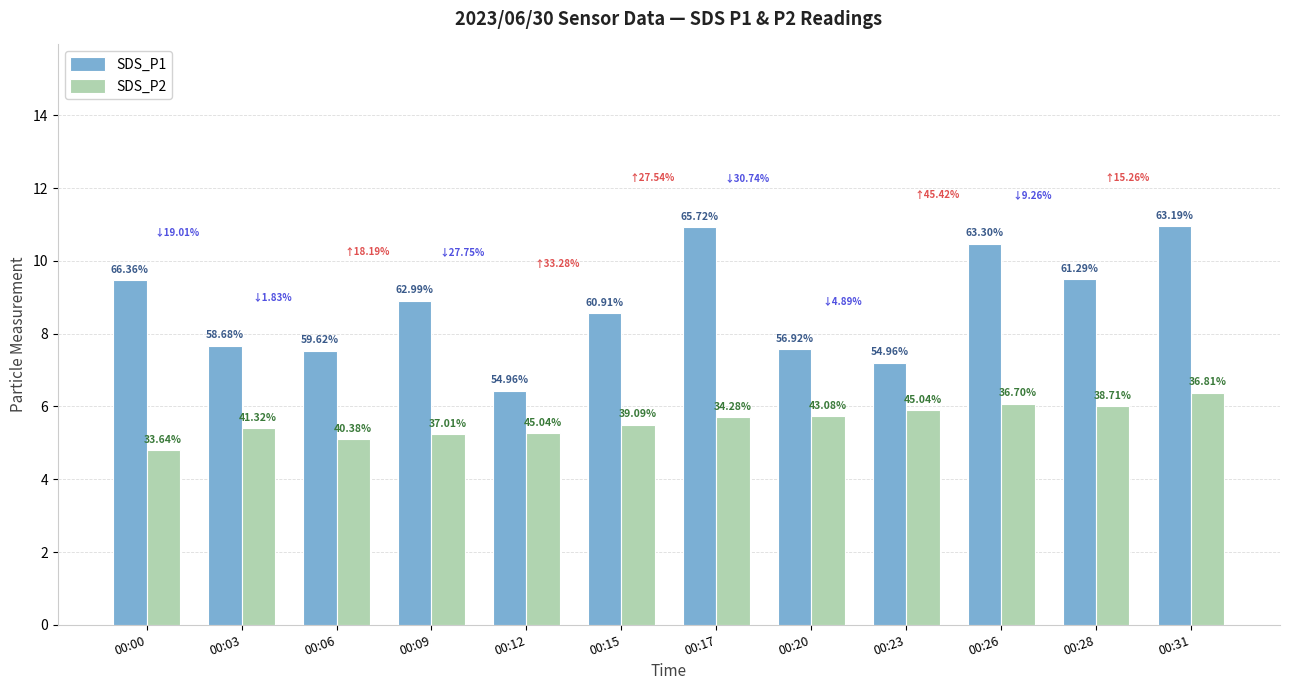

What is the maximum value for SDS_P1?

10.9